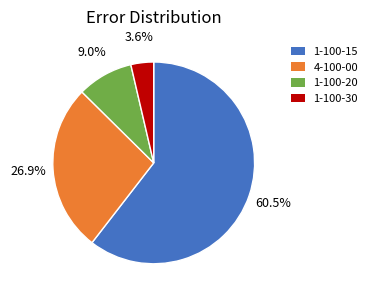

Is there a majority slice in this chart?

Yes